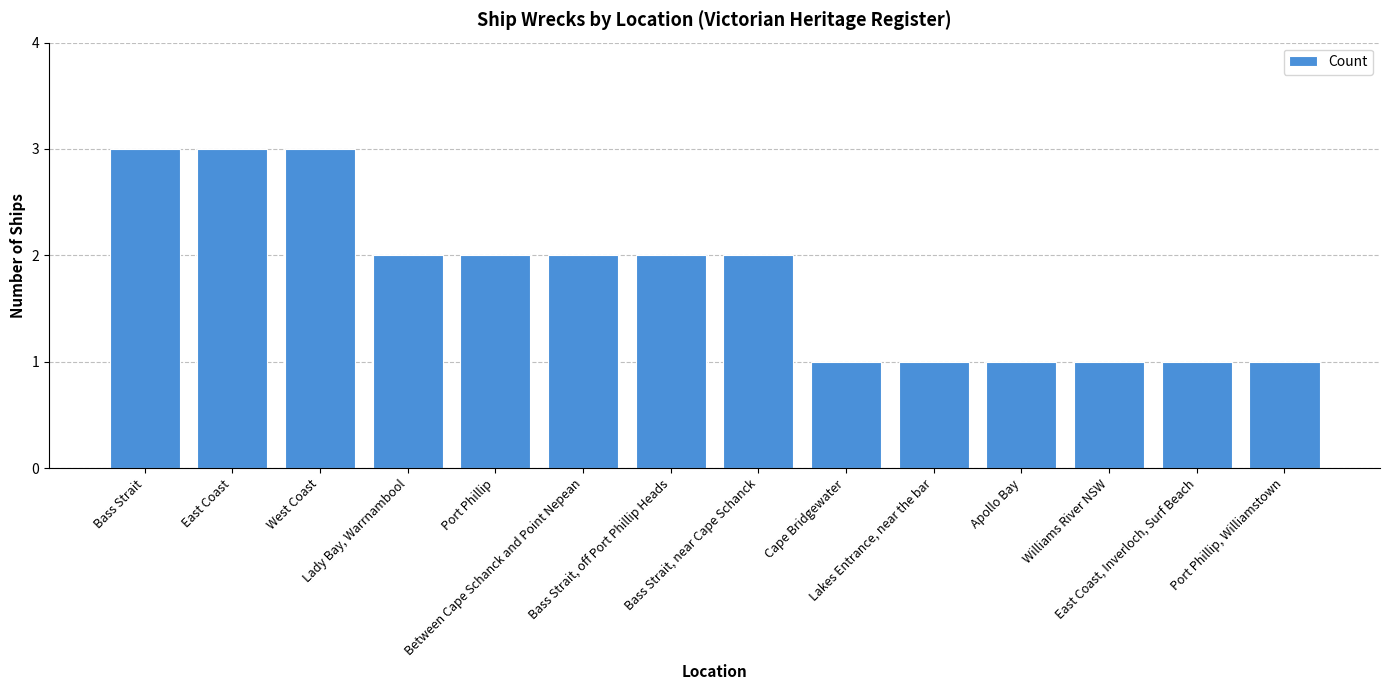

How many series are shown in this chart?

1